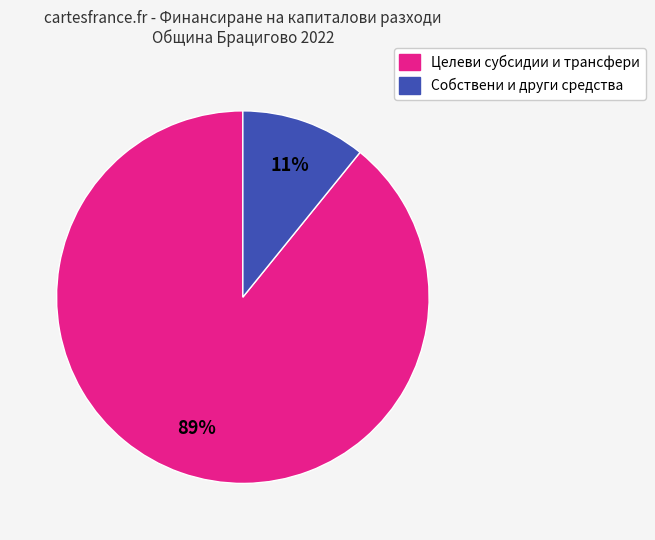

To the nearest percent, what is the average slice percentage?

50%